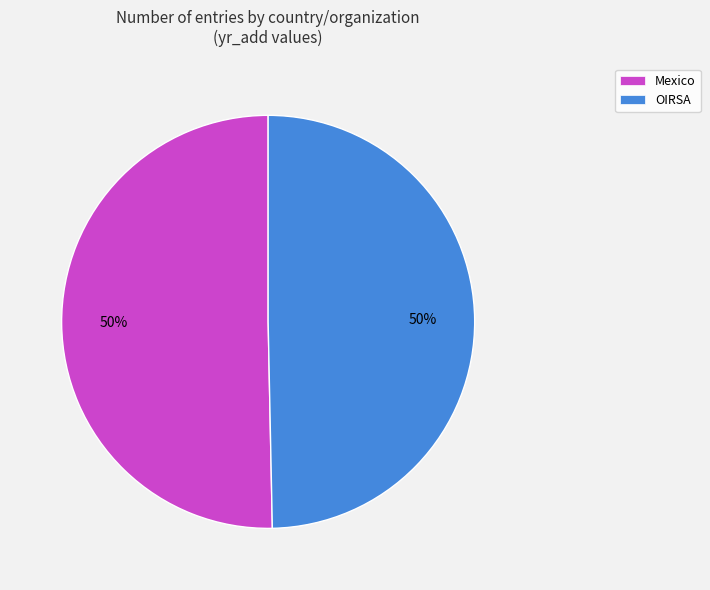

How many segments does this pie chart have?

2